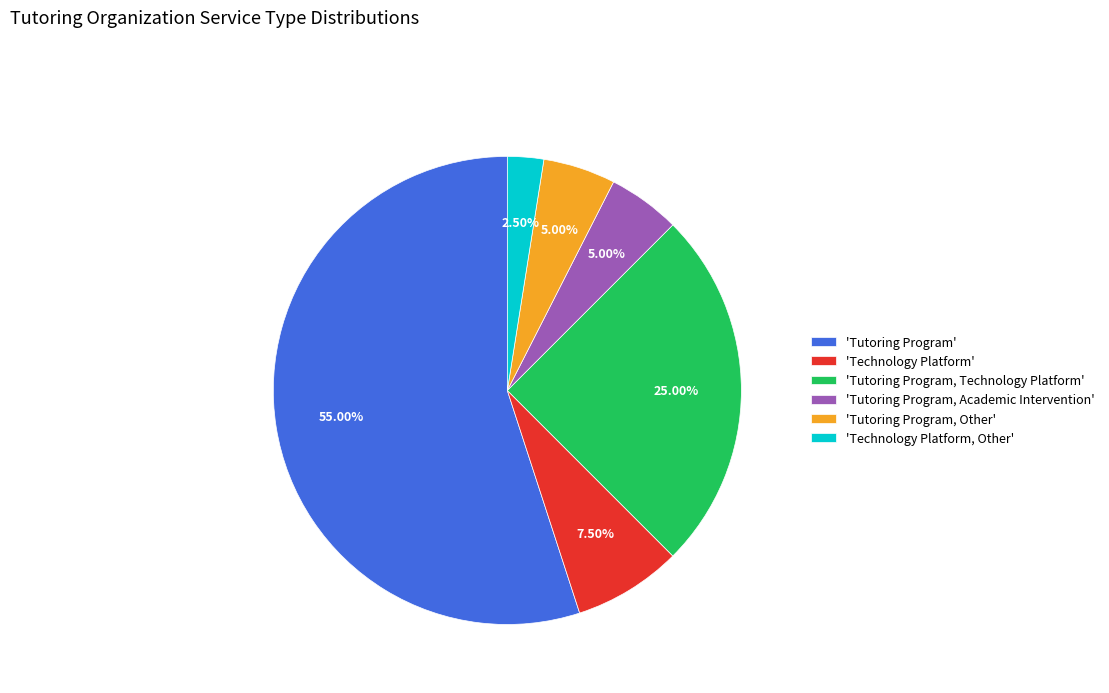

Is there a majority slice in this chart?

Yes